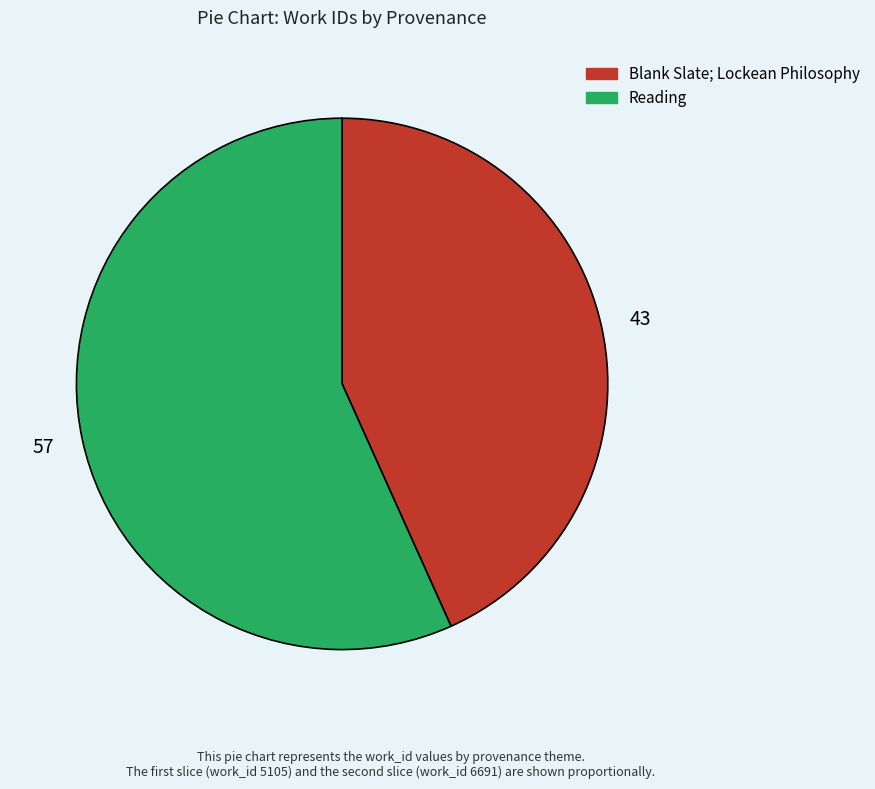

Count the number of slices in the pie.

2